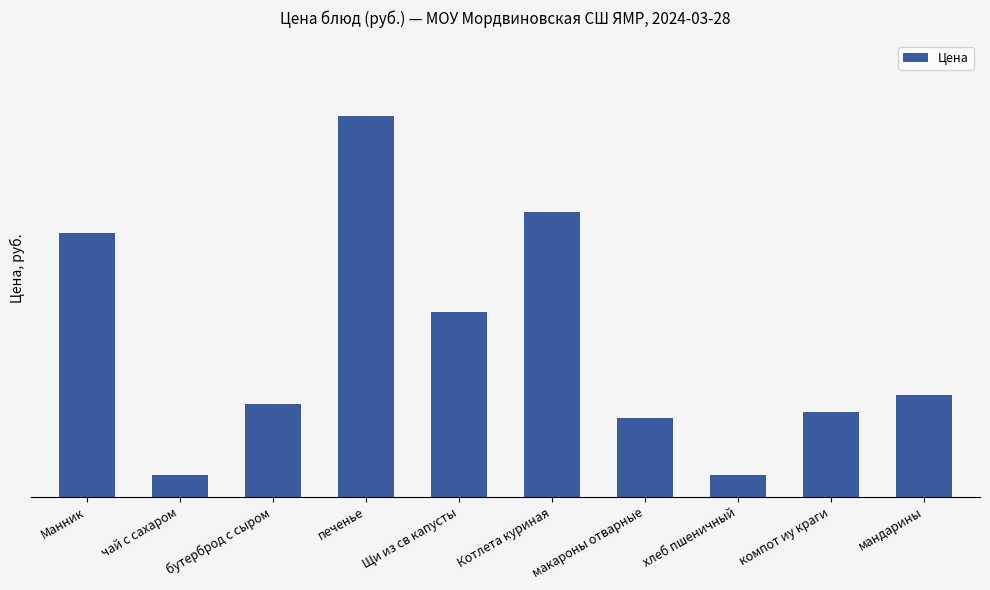

What is the value of the 8th bar from the left?

2.1